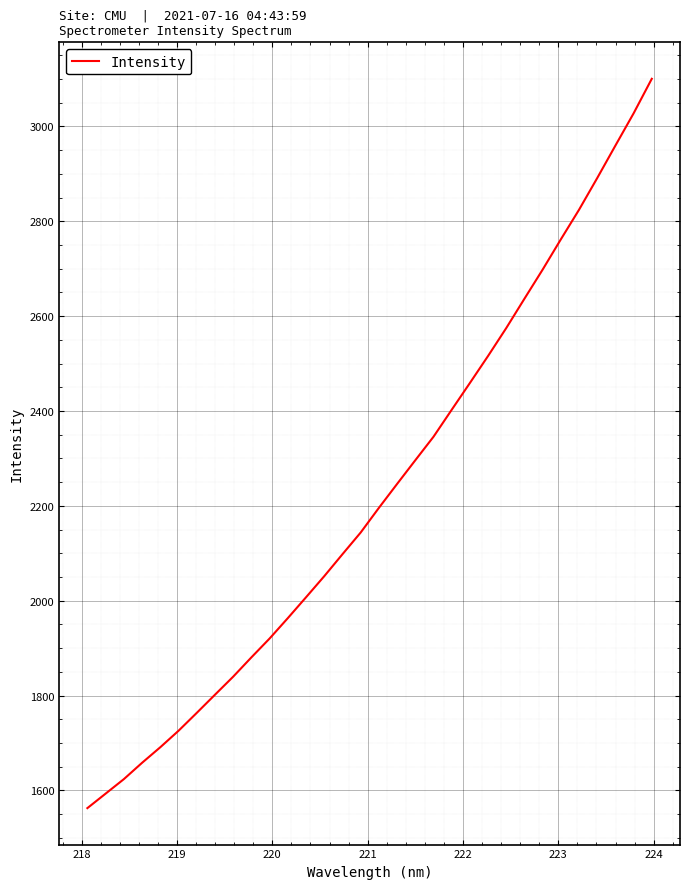

How many values are below 2195?

16